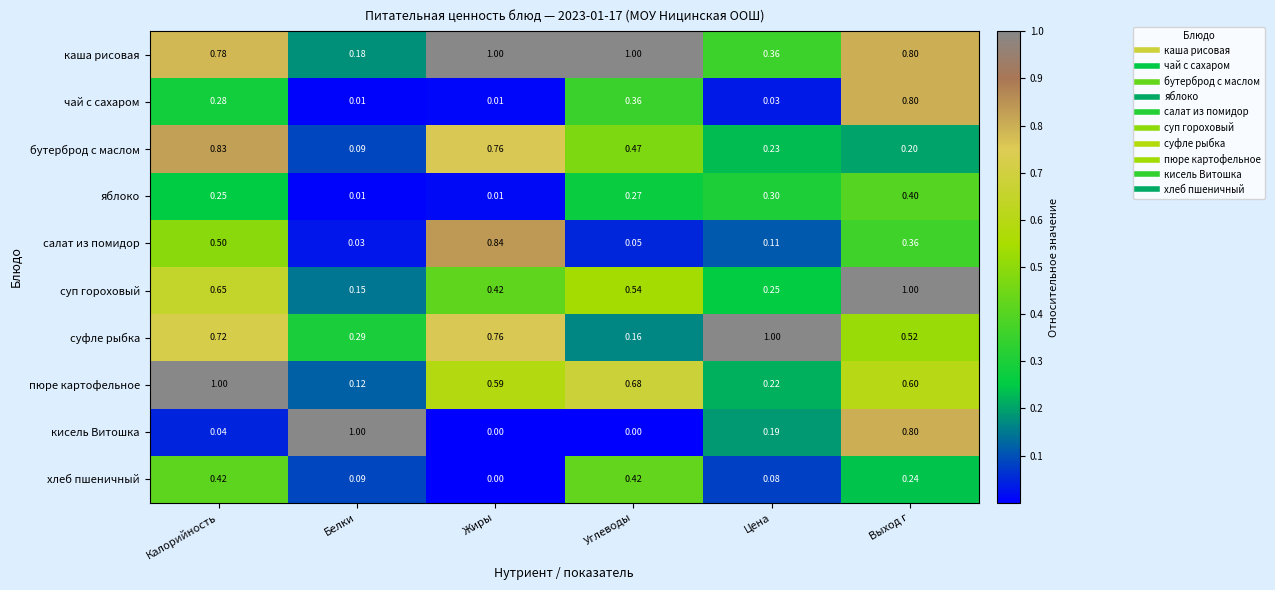

At which category is the sum across all series the highest?

Выход г